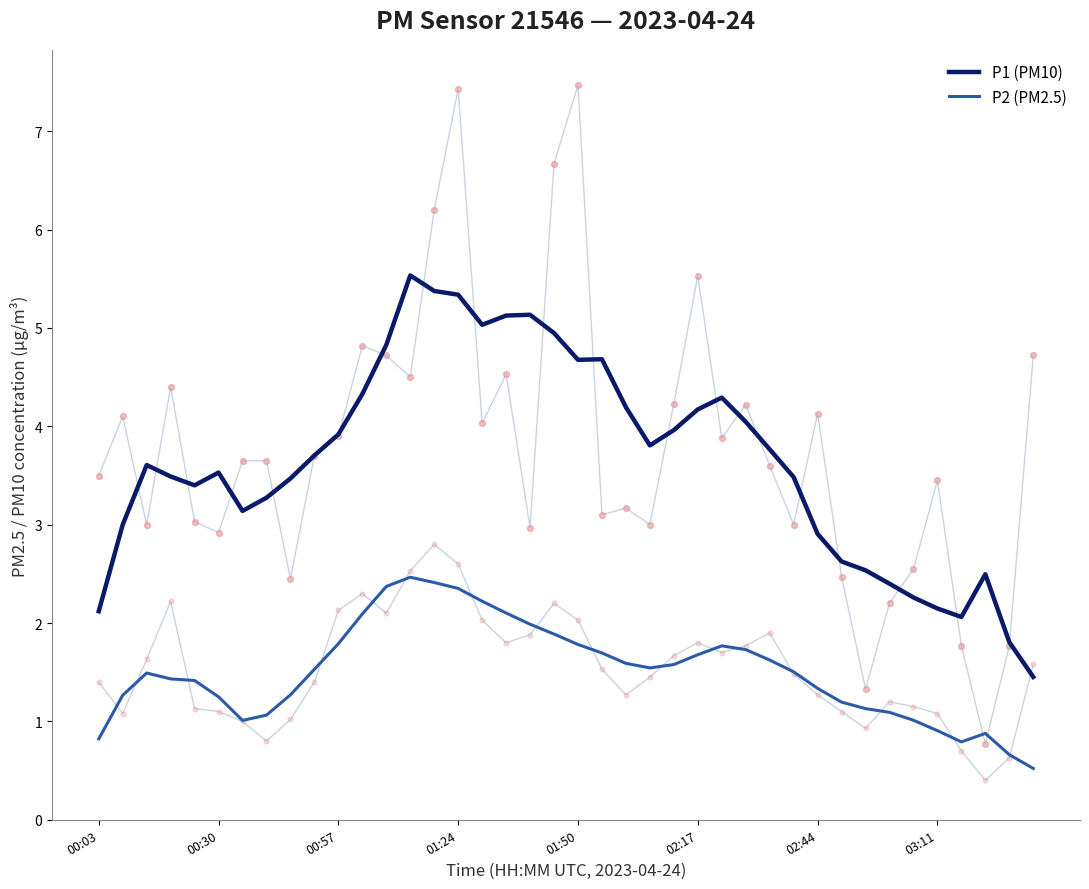

What is the total value across all series at 14?

7.8